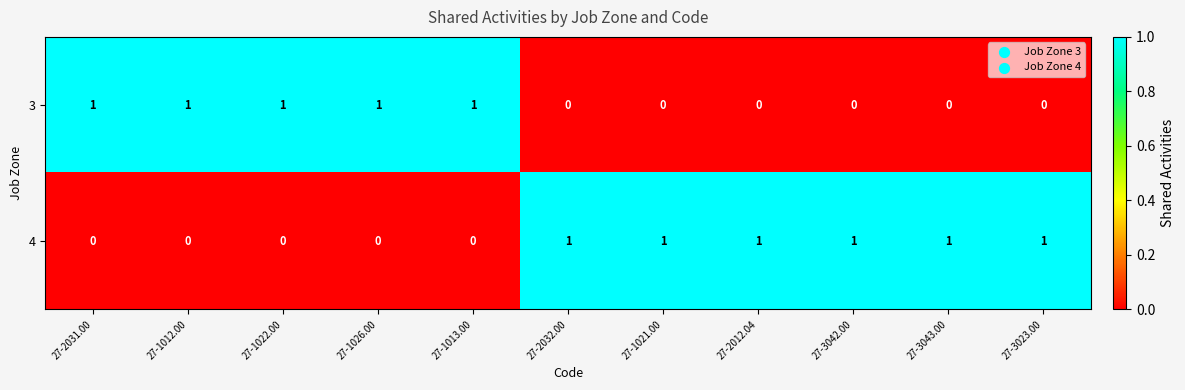

Is it true that 3 equals 0 at 27-2032.00?

True